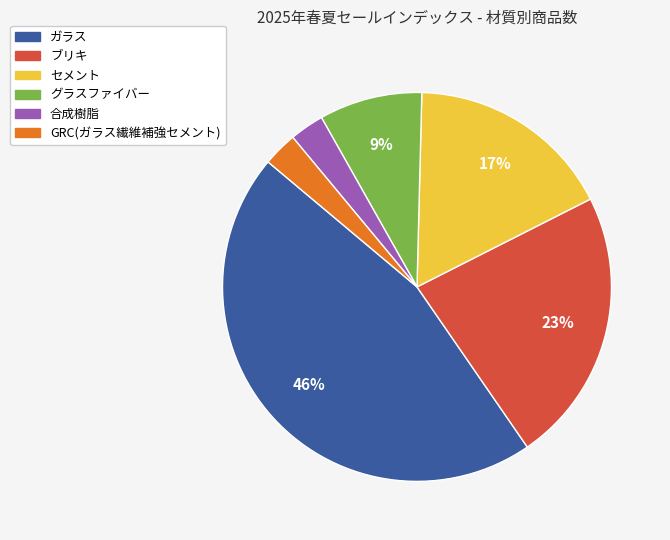

Does any single category account for the majority?

No